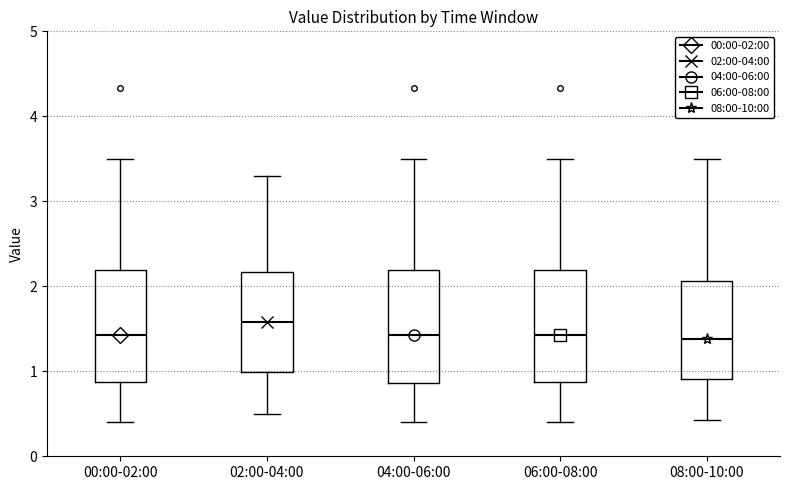

Which box has the highest median line?

02:00-04:00